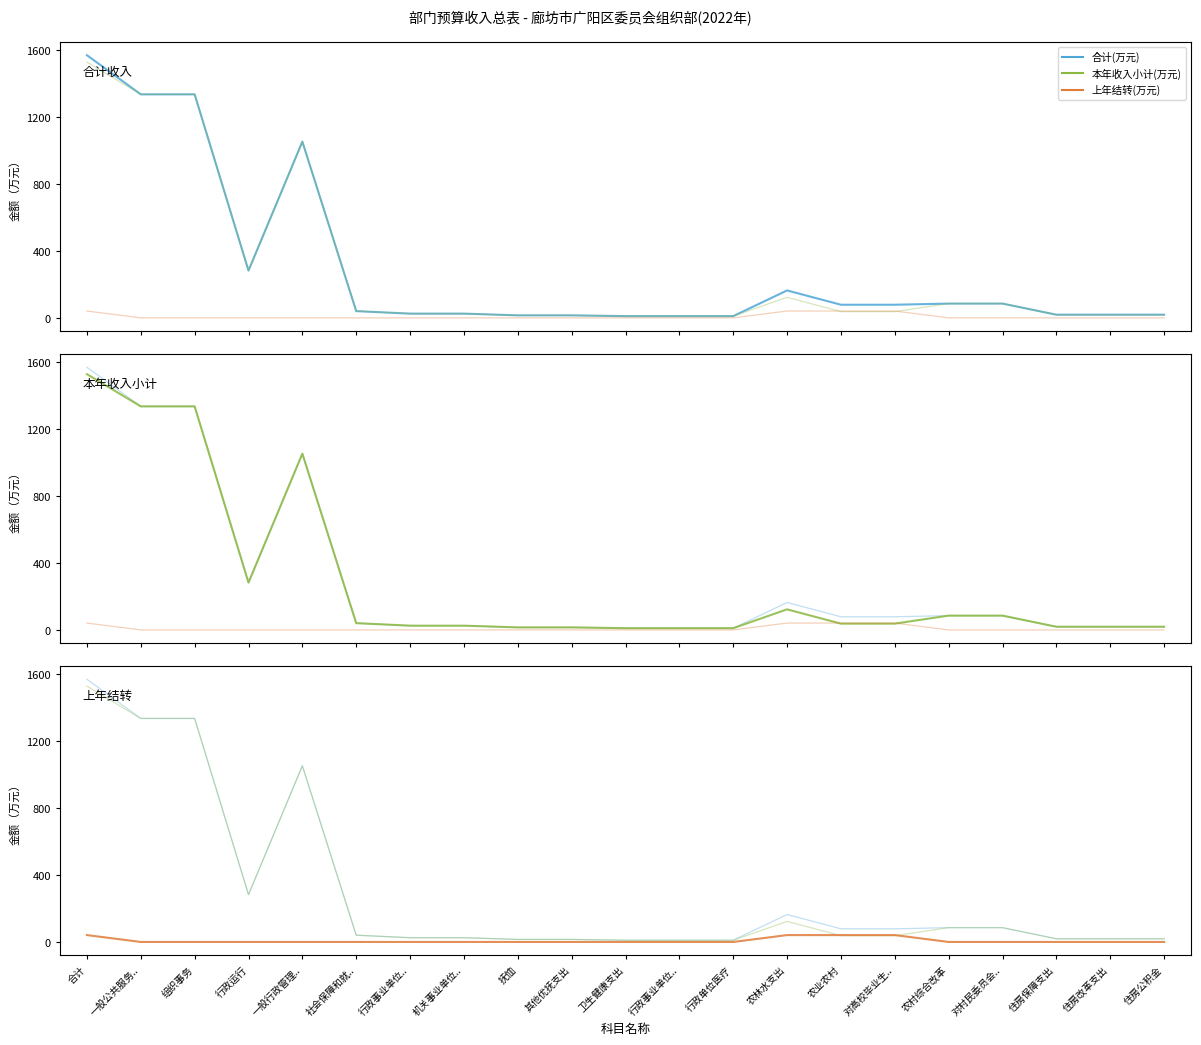

The 本年收入小计(万元) series shows 20.1 at 农业农村. True or false?

False